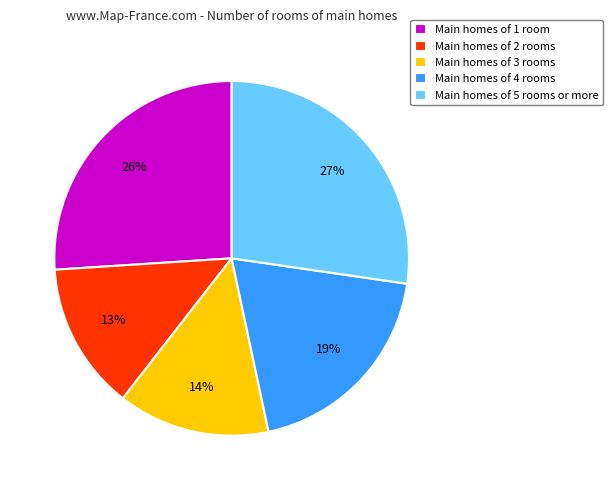

Which slice is the largest?

Main homes of 5 rooms or more